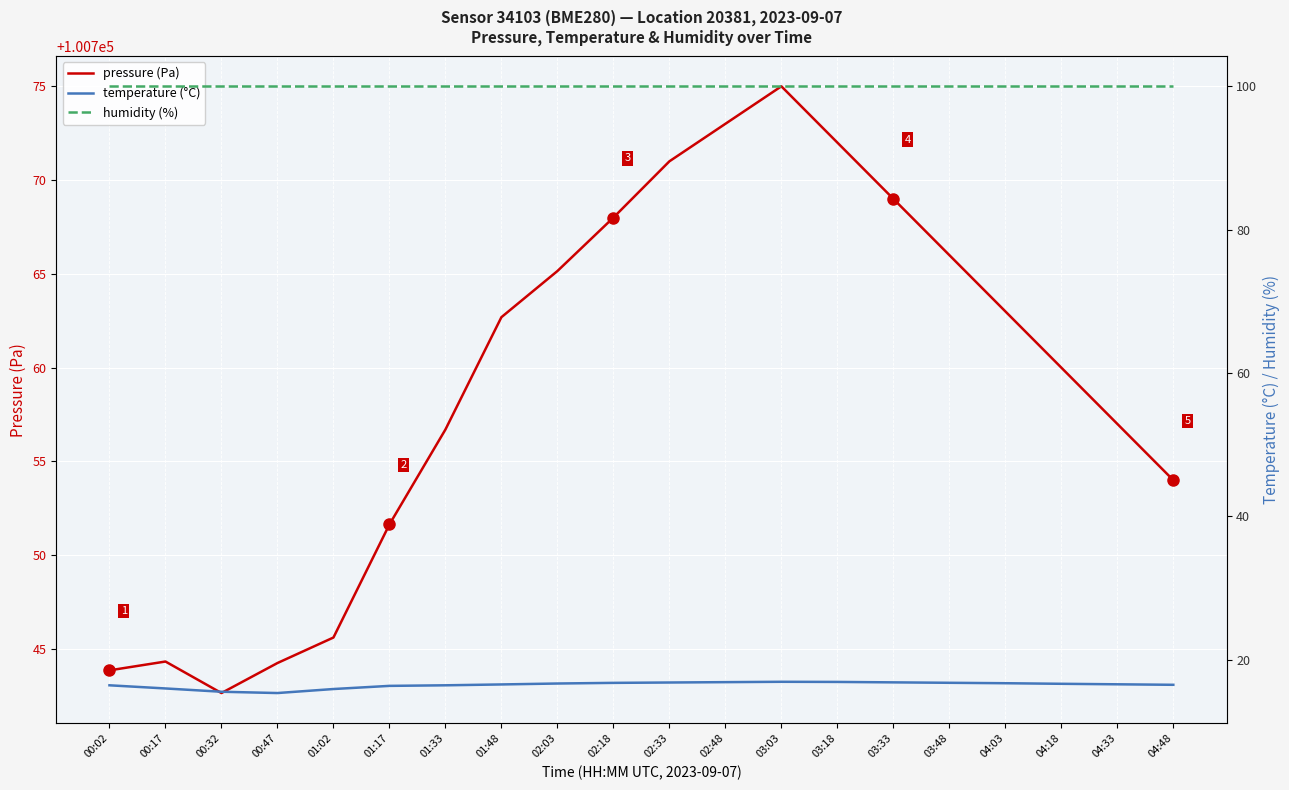

What is the average value of the humidity (%) series?

100.0